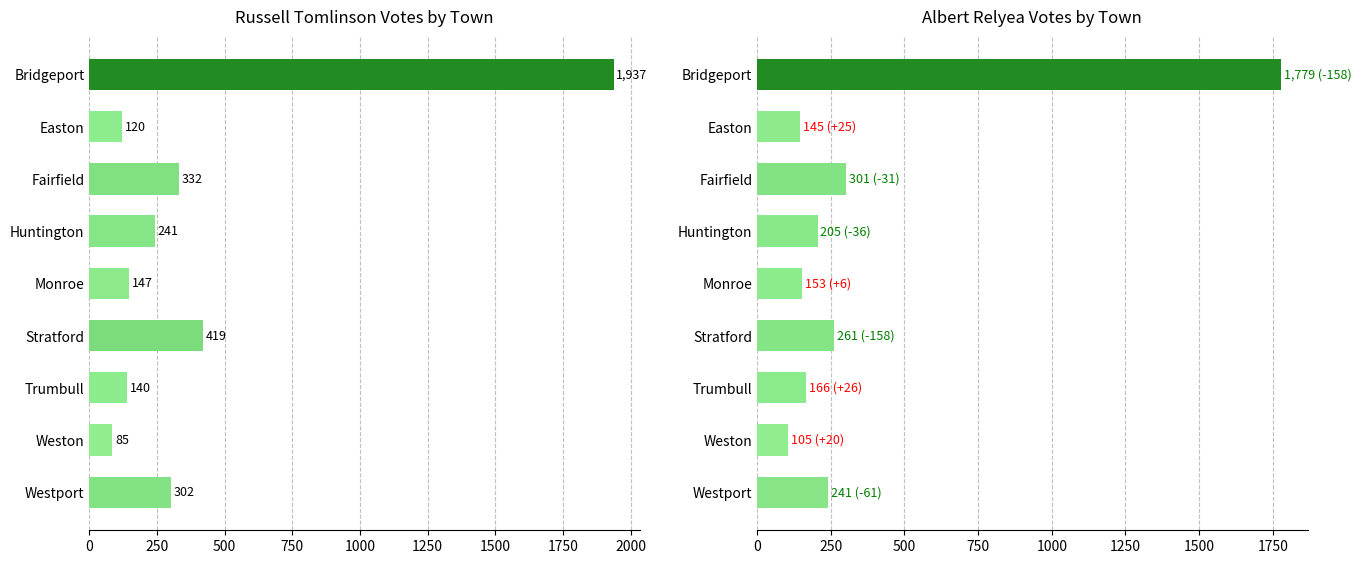

What is the value of the Russell Tomlinson bar at the 4th from the left?

241